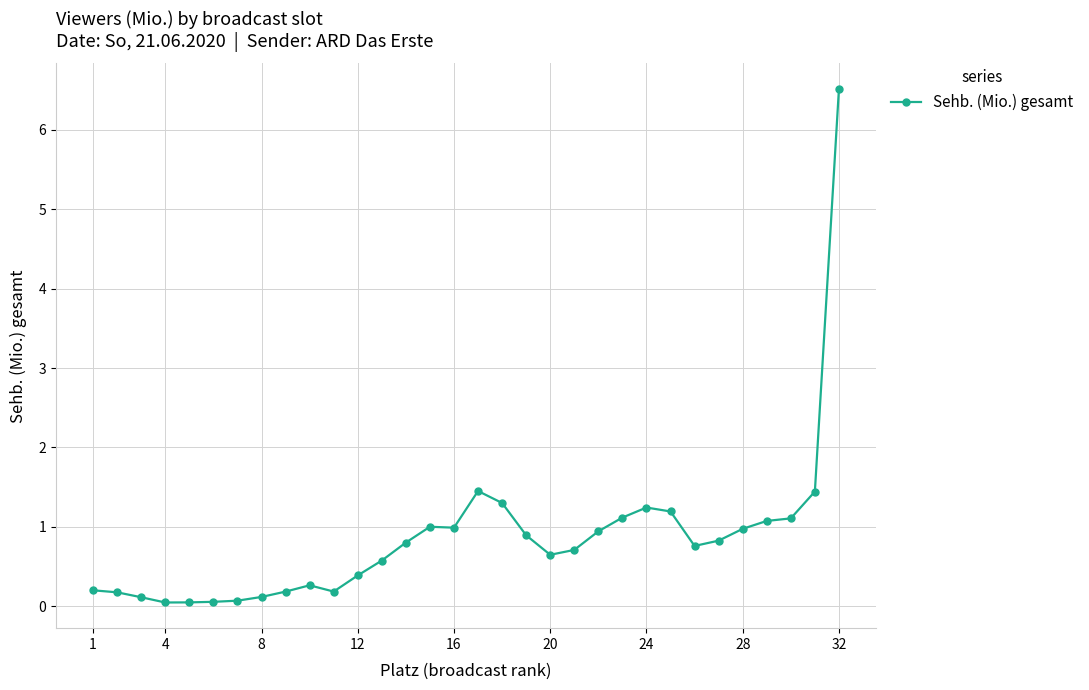

What is the value of the 29th point from the left?

1.1